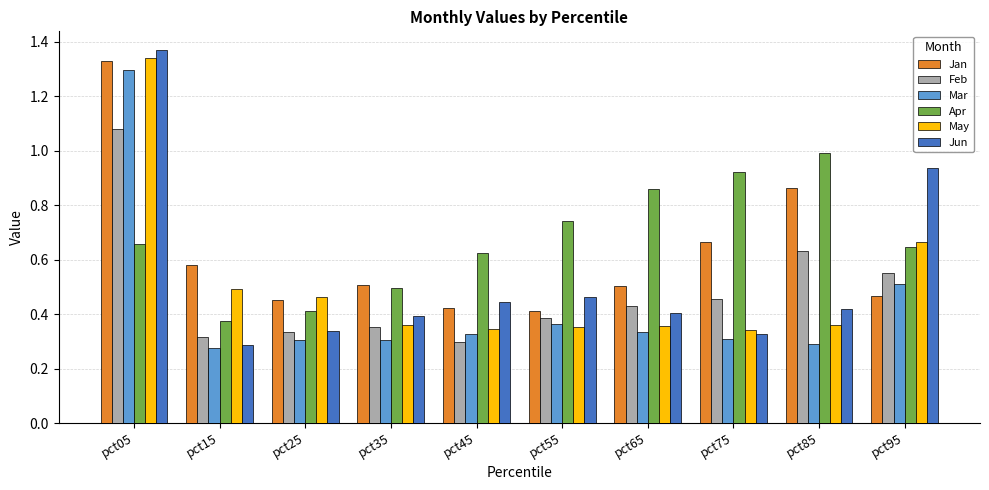

What is the difference between the maximum and minimum values in the May series?

1.0